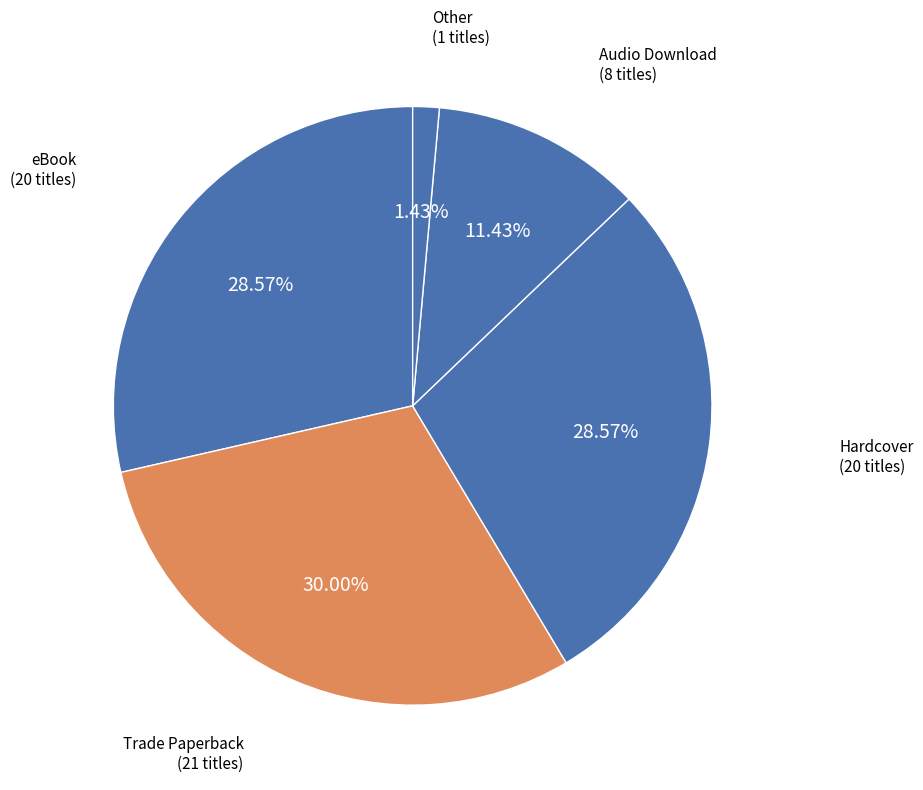

Combined, what portion of the pie is eBook and Trade Paperback?

58.6%